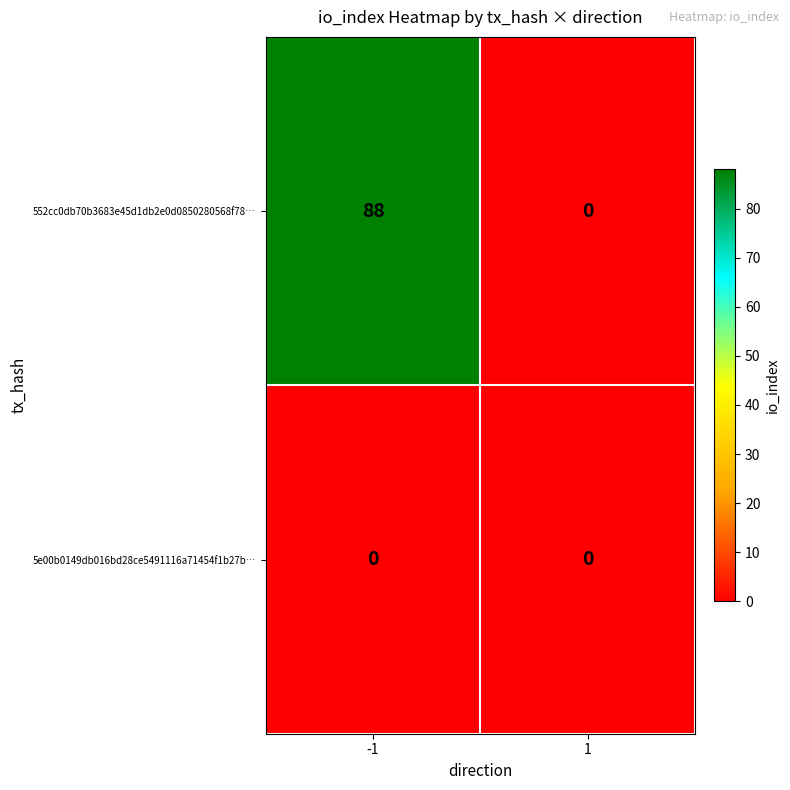

Reading right to left, what are all the values shown in this chart?

552cc0db70b3683e45d1db2e0d0850280568f78…: 1=0	-1=88
5e00b0149db016bd28ce5491116a71454f1b27b…: 1=0	-1=0